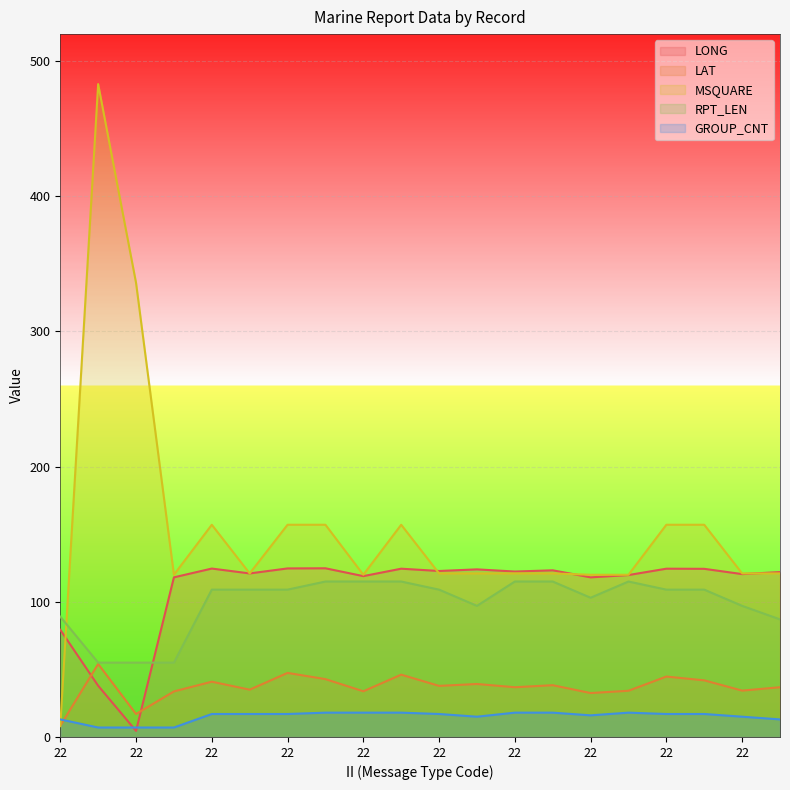

Between which two adjacent categories do GROUP_CNT and LONG first intersect?

22 and 22